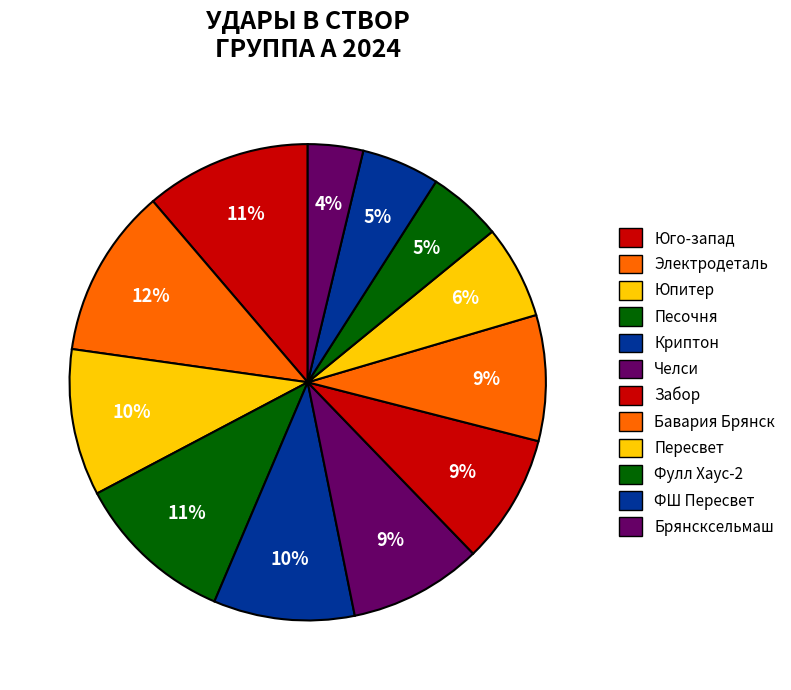

How many segments does this pie chart have?

12